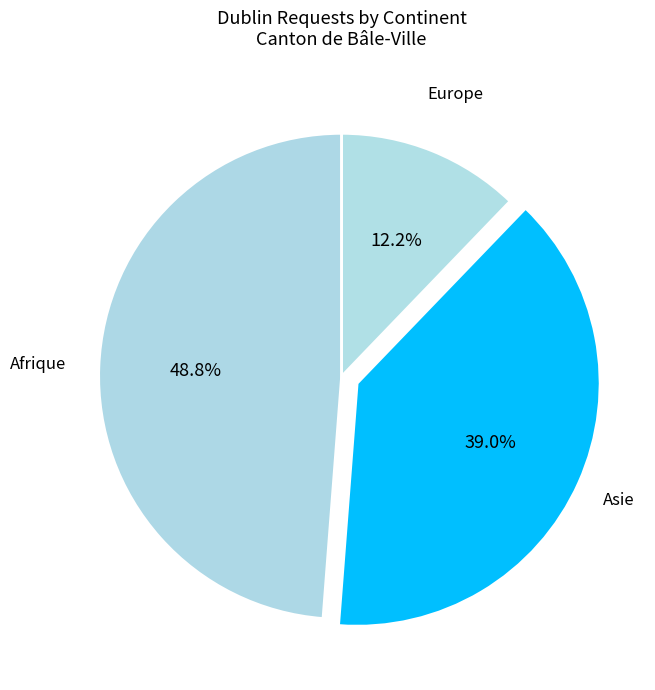

Rank the categories by value from highest to lowest.

Afrique, Asie, Europe